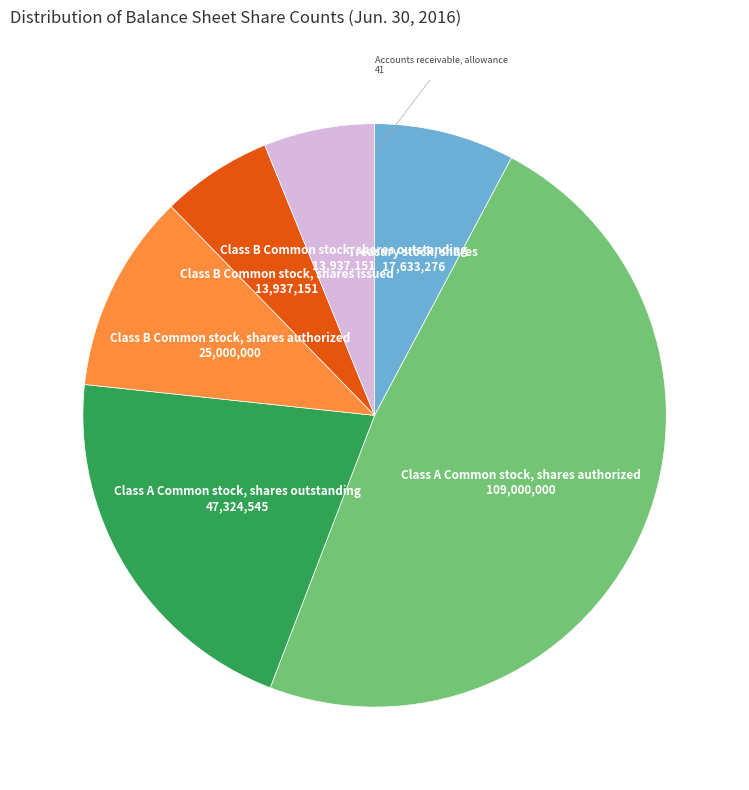

Is there a majority slice in this chart?

No